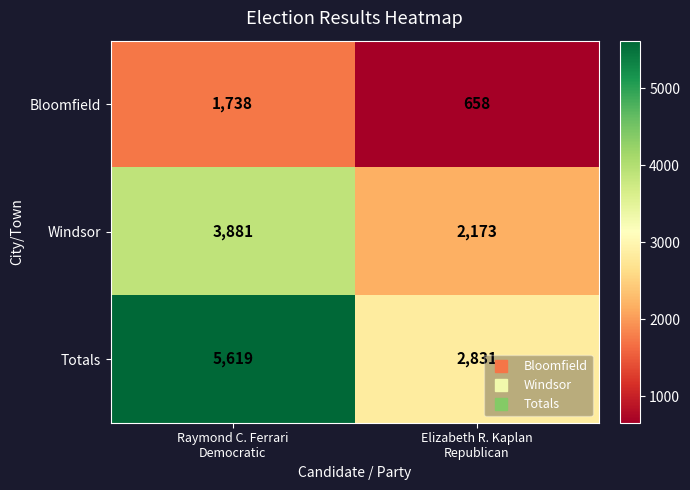

What is the average value of the Windsor series?

3027